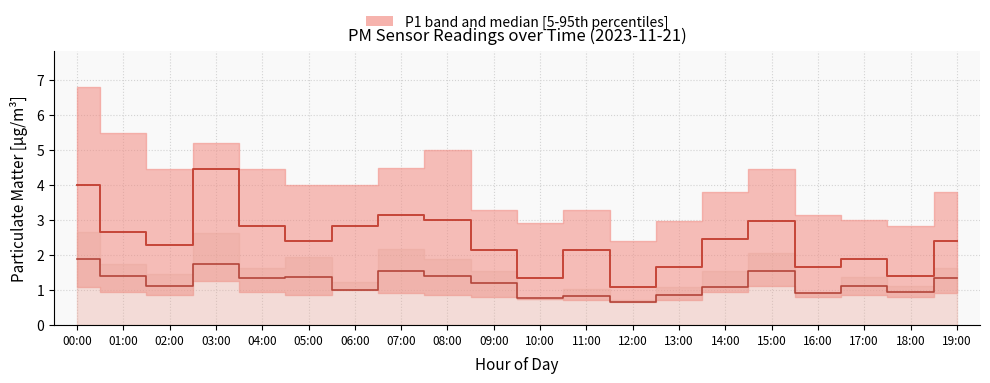

True or false: P2 median and P1 median intersect in this chart.

False